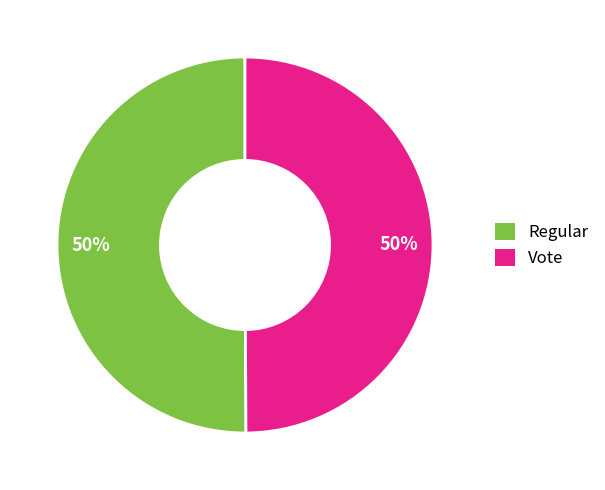

What is the ratio of the value at Regular to the value at Vote?

1.0